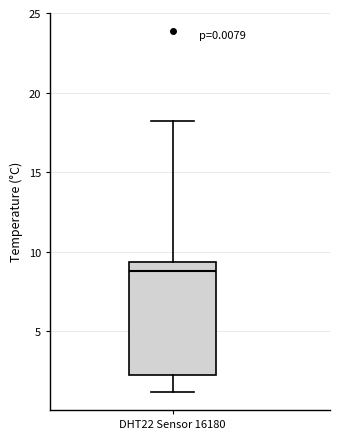

Where is the lower edge of the box for DHT22 Sensor 16180 on the y-axis? The values are not printed on the chart, so give them approximately, as read against the axis.

2.5